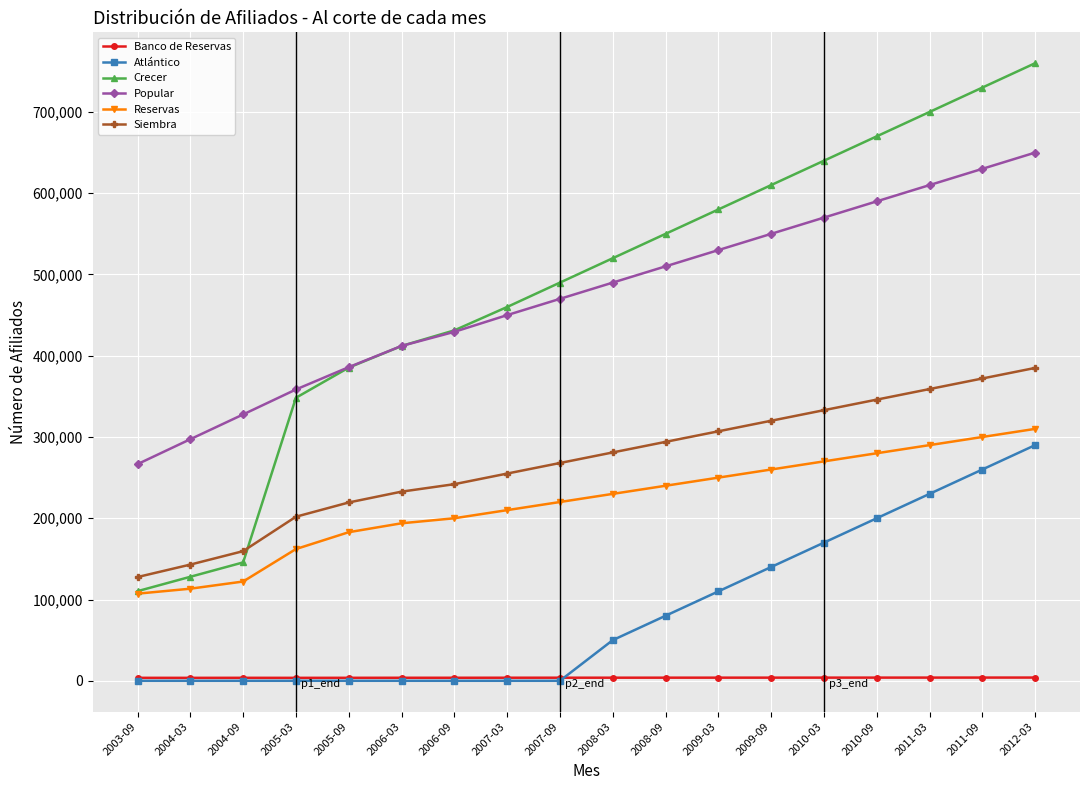

Is the value of Crecer at 2009-03 greater than the value of Popular at 2011-03?

No